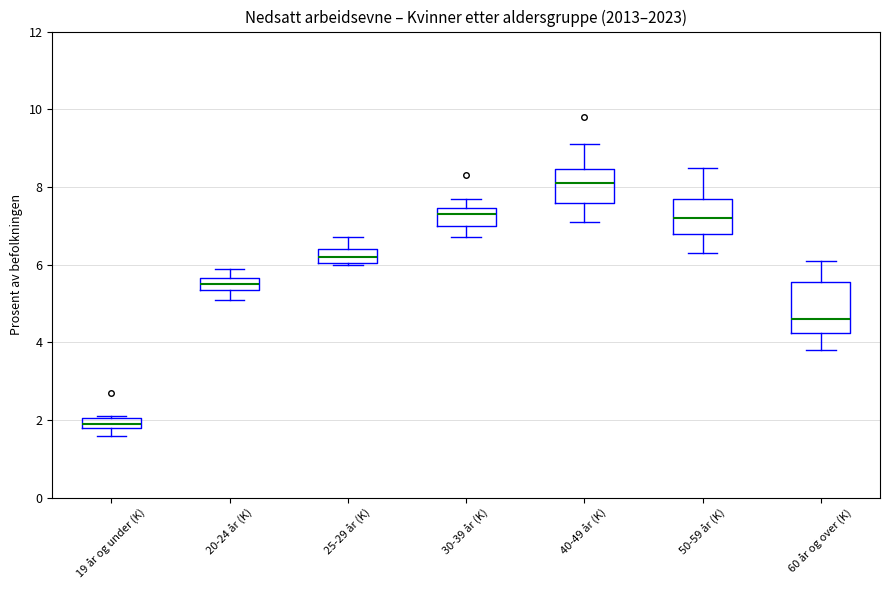

Comparing the boxes themselves (not the whiskers), which one is the tallest?

60 år og over (K)